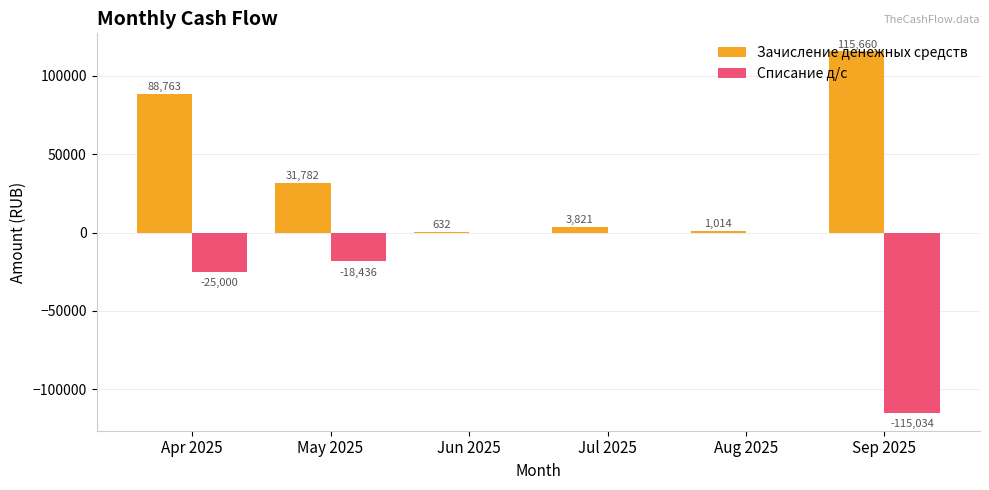

What is the maximum value shown in the chart?

115660.0